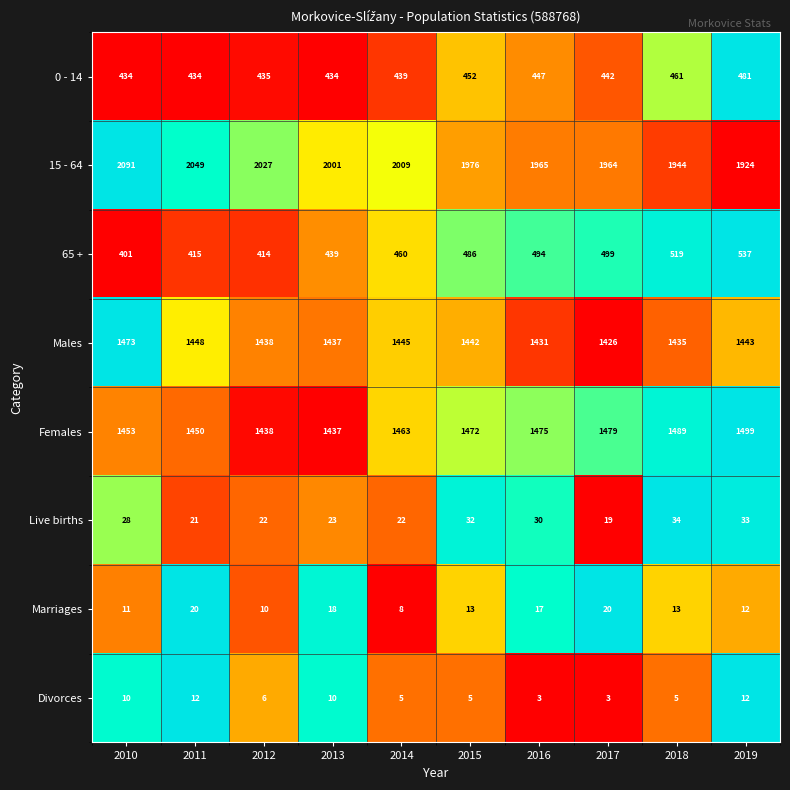

Which series changed the most between 2016 and 2018?

65 +